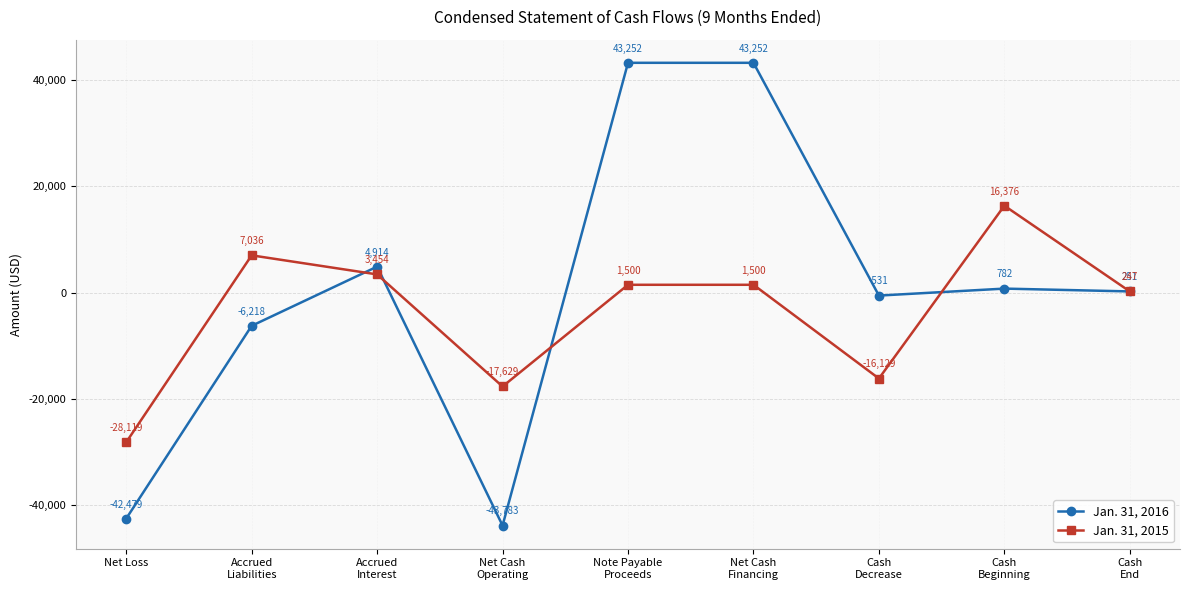

Reading left to right, transcribe all the data shown in this chart.

Jan. 31, 2016: Net Loss=-42479	Accrued
Liabilities=-6218	Accrued
Interest=4914	Net Cash
Operating=-43783	Note Payable
Proceeds=43252	Net Cash
Financing=43252	Cash
Decrease=-531	Cash
Beginning=782	Cash
End=251
Jan. 31, 2015: Net Loss=-28119	Accrued
Liabilities=7036	Accrued
Interest=3454	Net Cash
Operating=-17629	Note Payable
Proceeds=1500	Net Cash
Financing=1500	Cash
Decrease=-16129	Cash
Beginning=16376	Cash
End=247